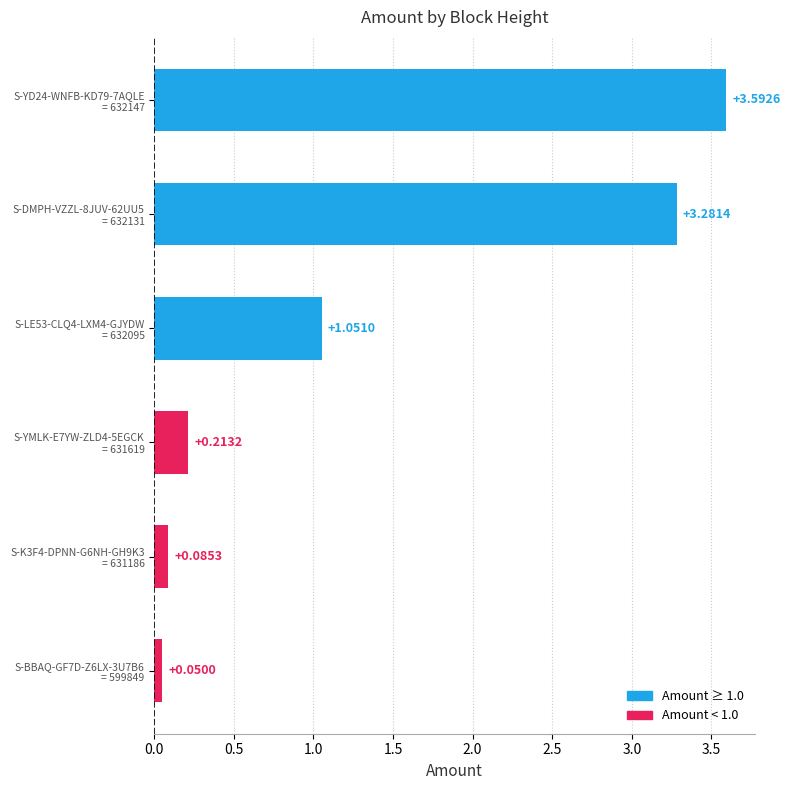

What is the average value?

1.4